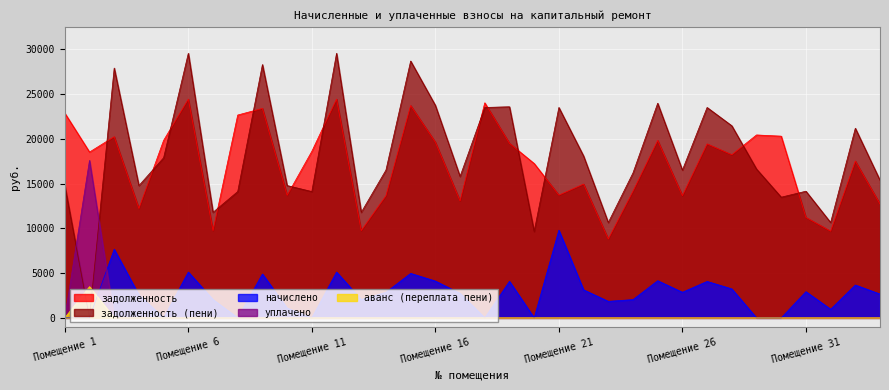

What is the total value across all series at Помещение 31?

28287.7